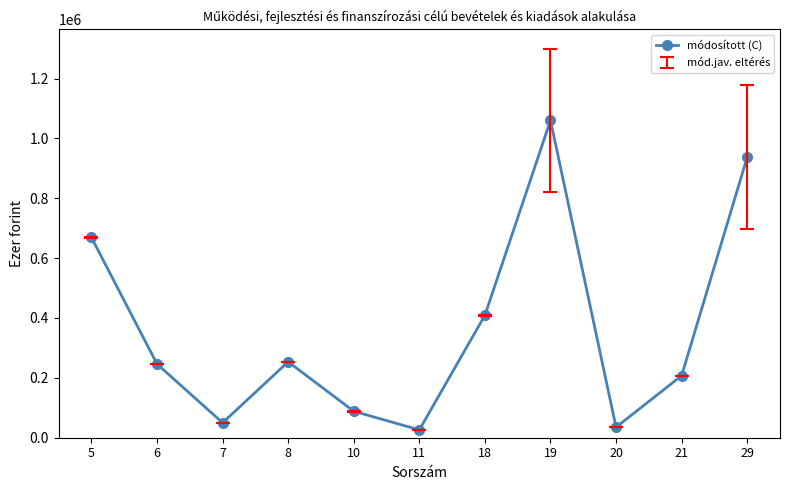

The value at 6 is 89733. True or false?

False